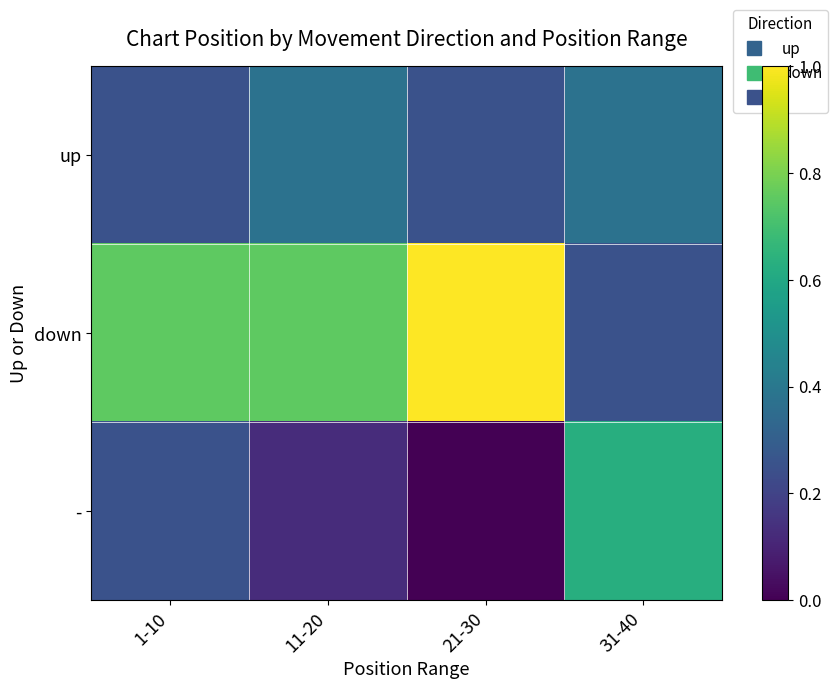

What is the greatest value displayed?

1.0